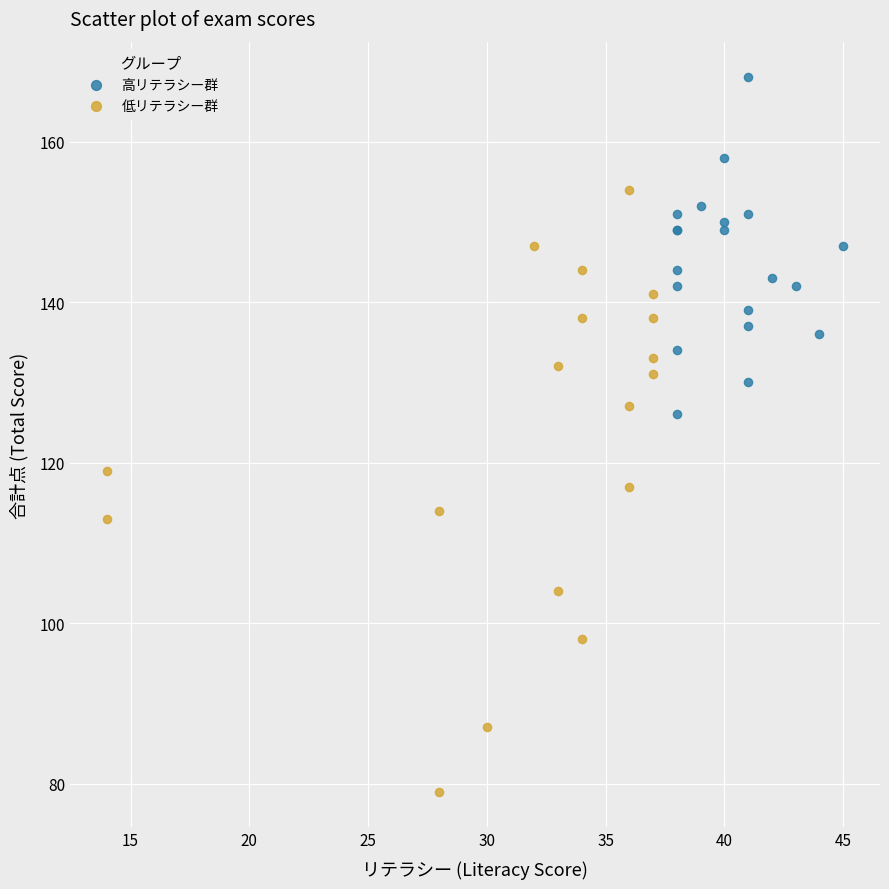

What are all the series names shown in the legend?

高リテラシー群, 低リテラシー群